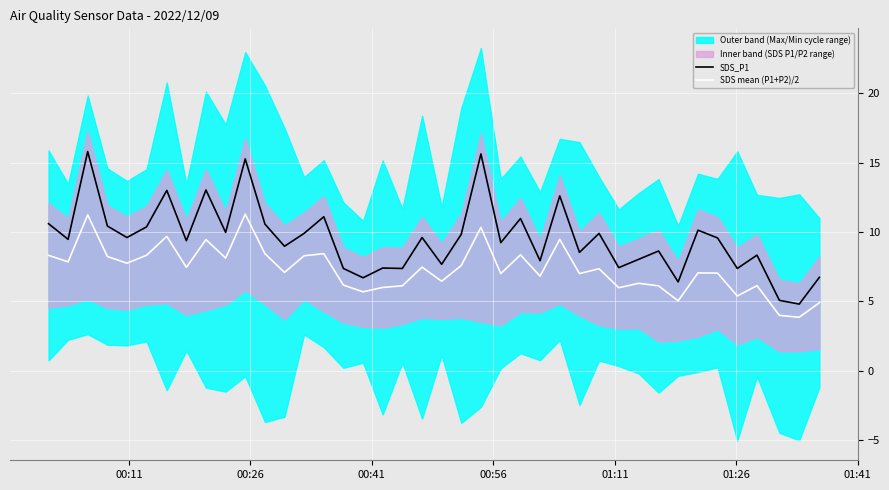

True or false: SDS mean (P1+P2)/2 and SDS_P1 cross at least once.

False